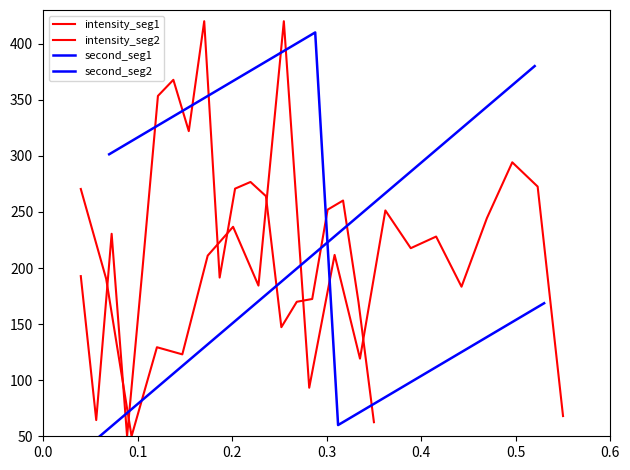

Reading left to right, what are all the values shown in this chart?

intensity_seg1: 192.8	64.4	230.5	50.0	199.3	353.4	367.8	322.0	420.0	191.5	270.7	276.7	264.1	147.3	169.9	172.4	252.0	260.2	169.7	62.6
intensity_seg2: 270.5	190.3	50.0	129.4	123.0	211.0	236.7	184.3	420.0	93.3	211.7	119.2	251.3	217.7	228.0	183.3	244.4	294.2	272.6	68.0
second_seg1: 50.0	67.4	84.7	102.1	119.5	136.8	154.2	171.6	188.9	206.3	223.7	241.1	258.4	275.8	293.2	310.5	327.9	345.3	362.6	380.0
second_seg2: 301.4	313.4	325.5	337.6	349.7	361.7	373.8	385.9	397.9	410.0	60.0	72.1	84.1	96.2	108.3	120.3	132.4	144.5	156.6	168.6